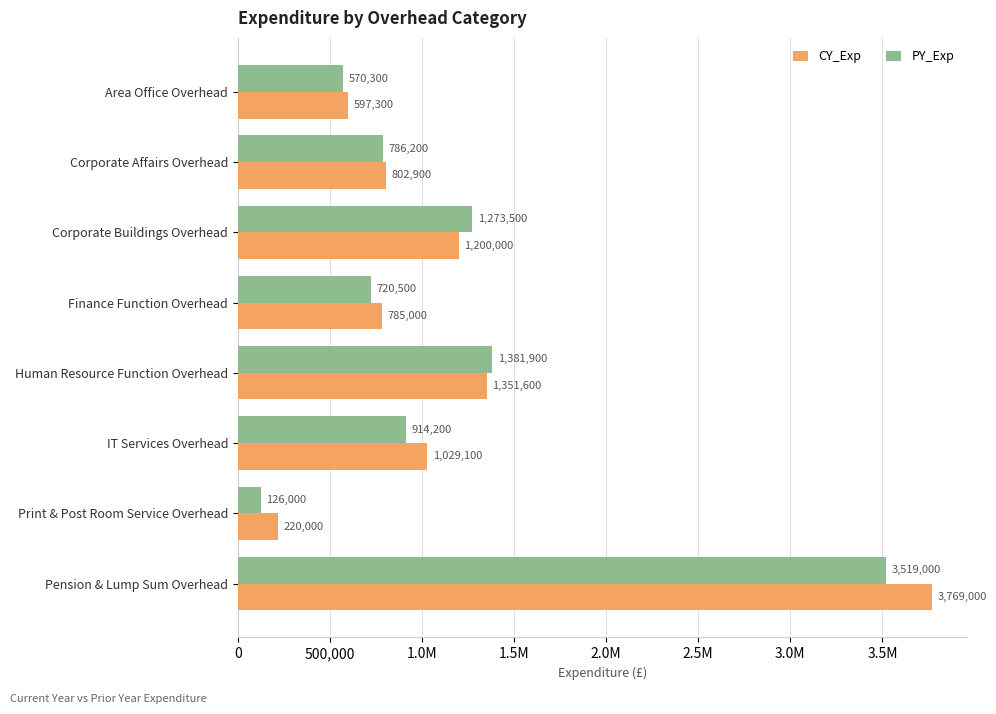

What is the difference between the maximum and minimum values in the PY_Exp series?

3393000